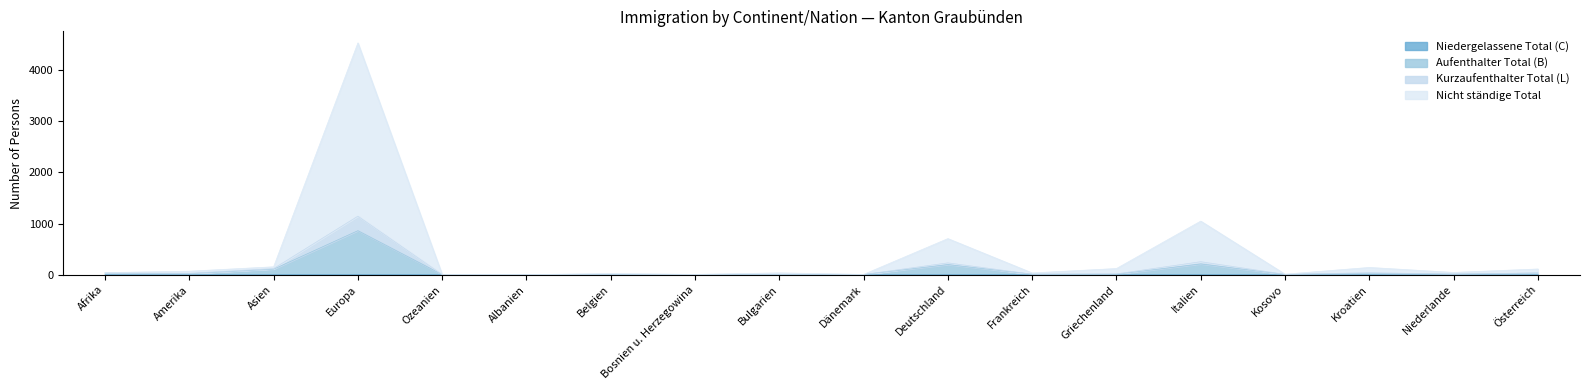

Where is the first local maximum for Kurzaufenthalter Total (L)?

Europa